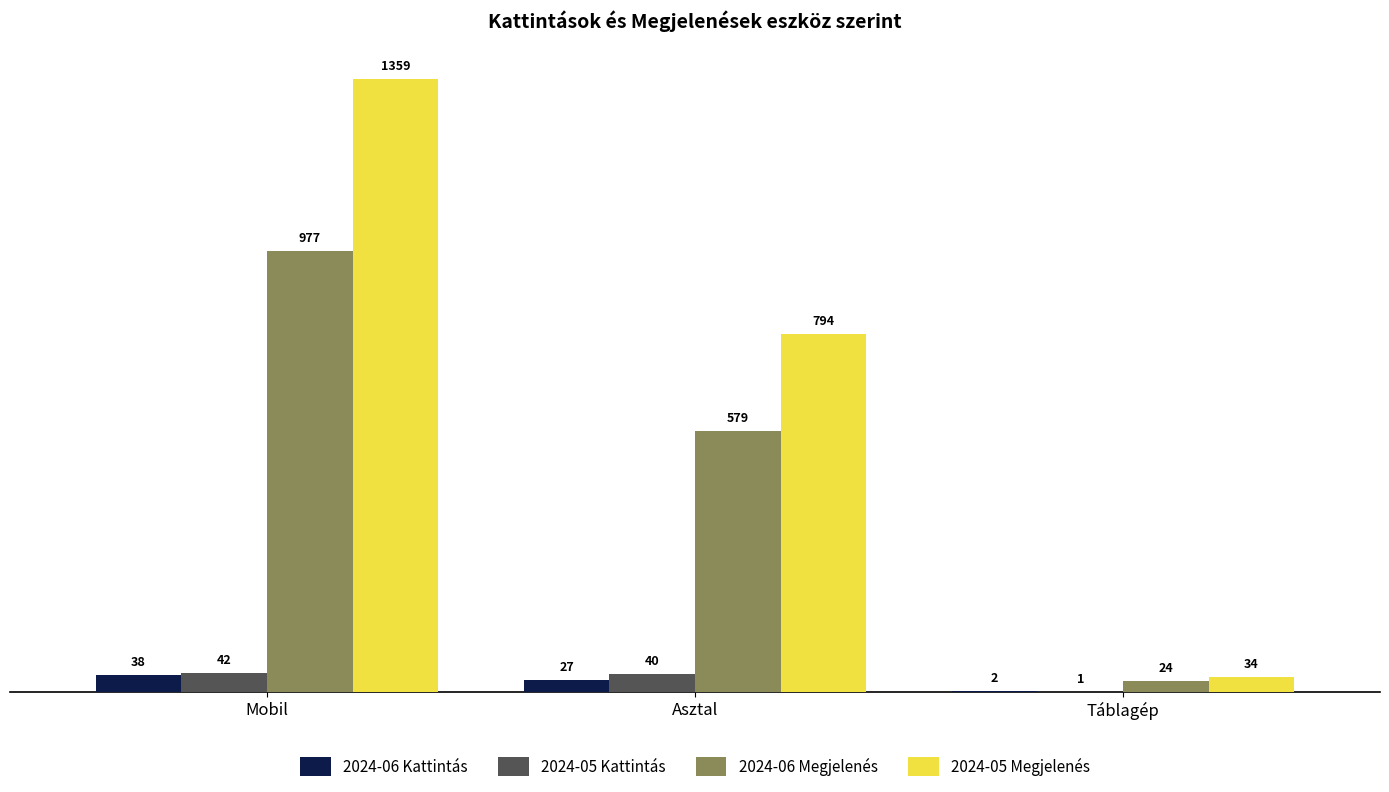

What is the approximate value of 2024-06 Megjelenés at Táblagép, to the nearest 10?

20